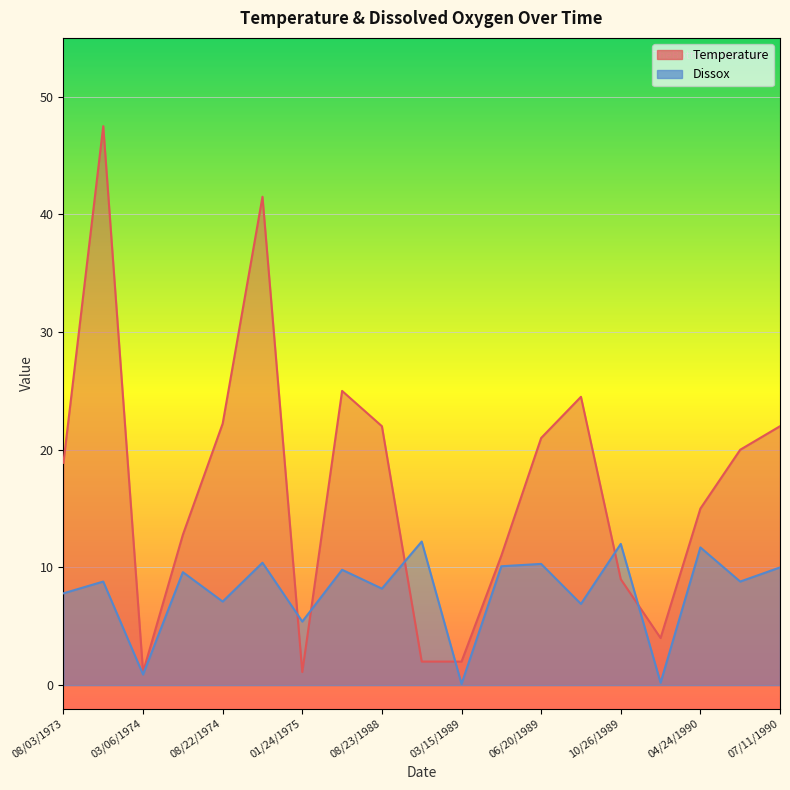

What is the difference between the maximum and second lowest values in the Temperature series?

46.4